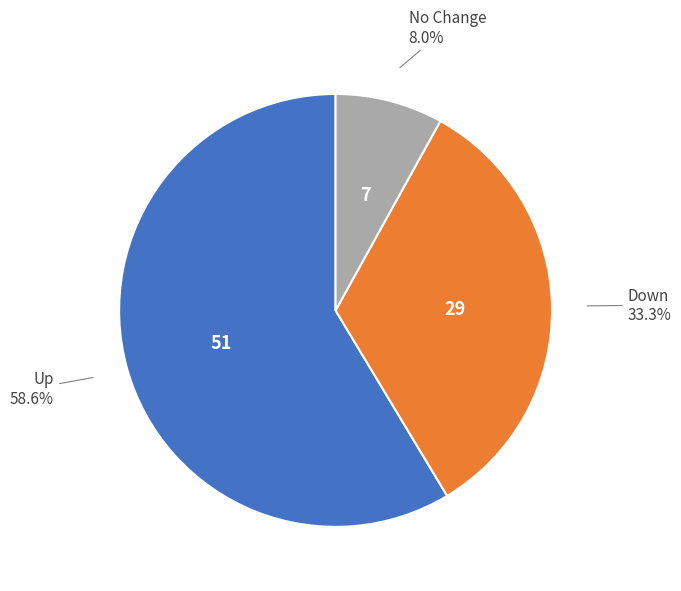

What is the total percentage of Up and No Change?

66.7%